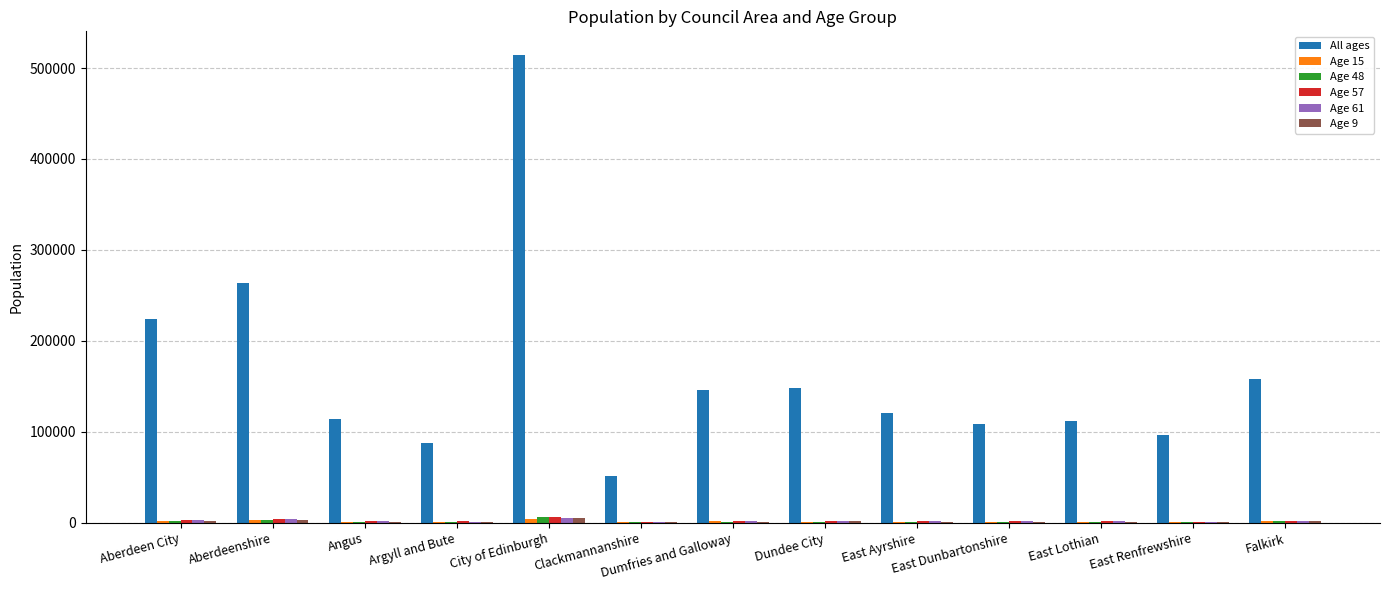

Which category has the highest value in the All ages series?

City of Edinburgh